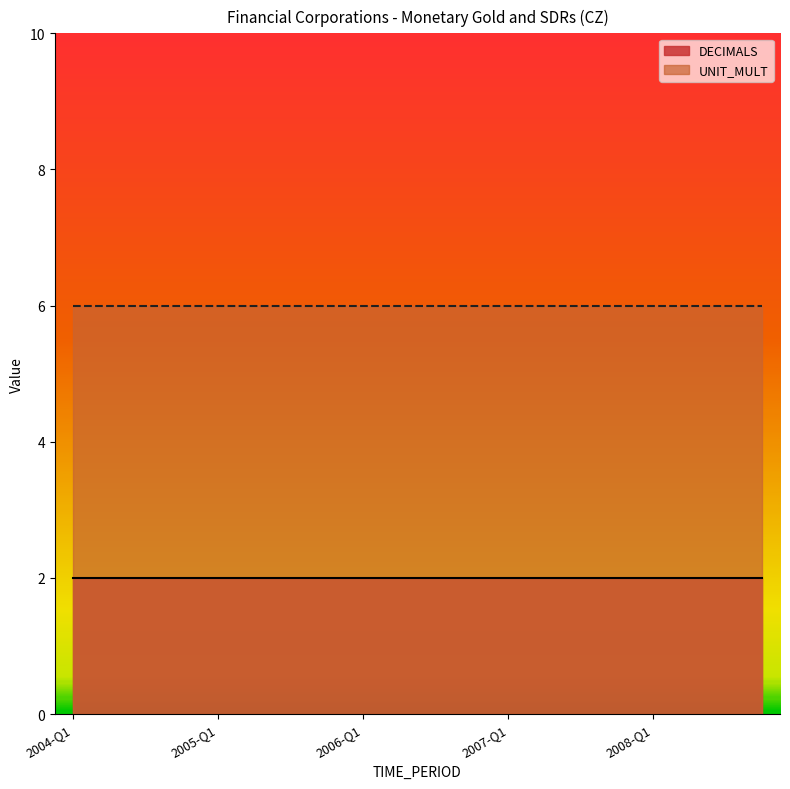

Is it true that DECIMALS equals 2 at 2006-Q1?

True